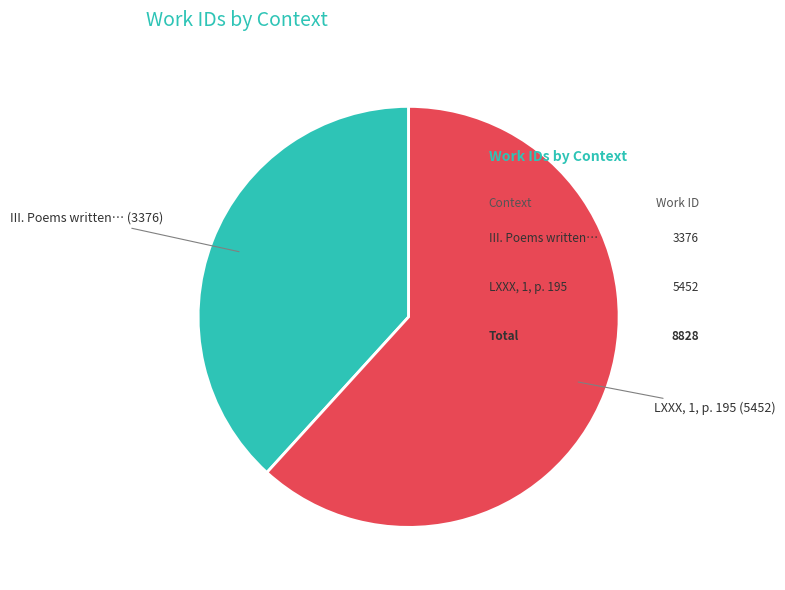

Is there a majority slice in this chart?

Yes